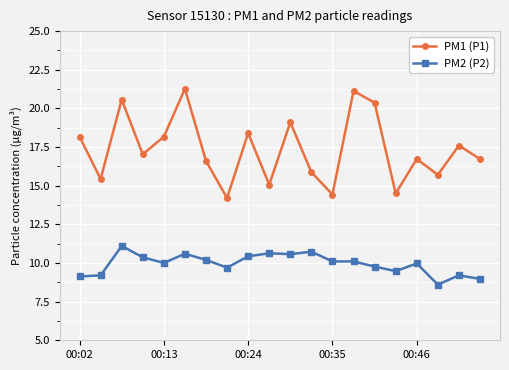

What are all the series names shown in the legend?

PM1 (P1), PM2 (P2)